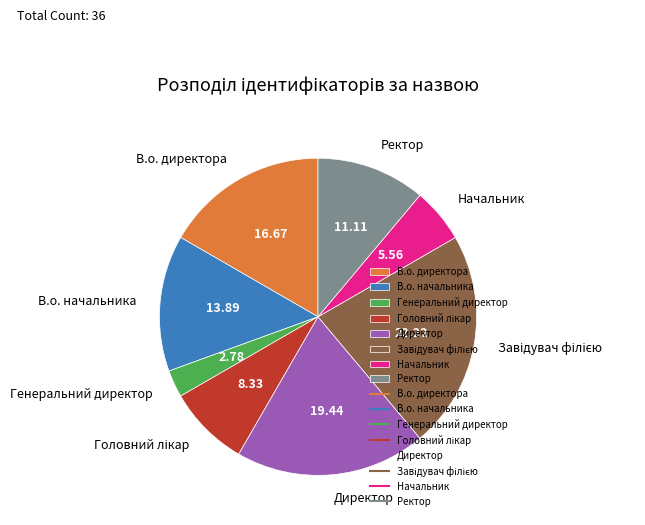

Do Директор and В.о. начальника together represent more than half of the pie?

No